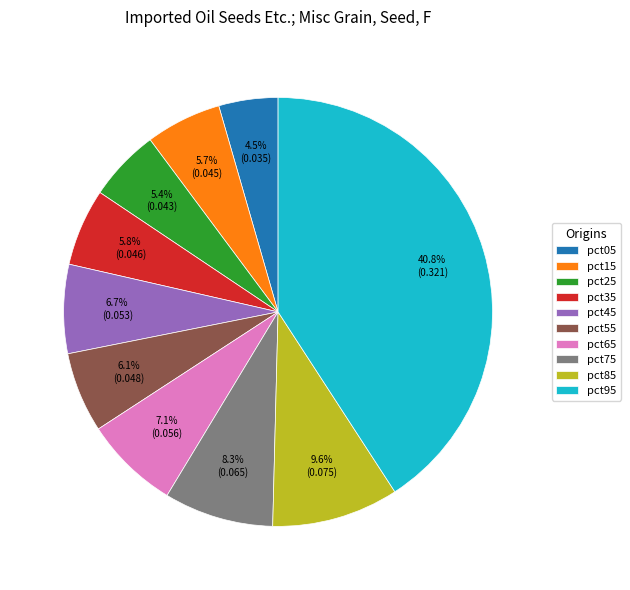

To the nearest percent, what percentage of the pie is pct35?

6%